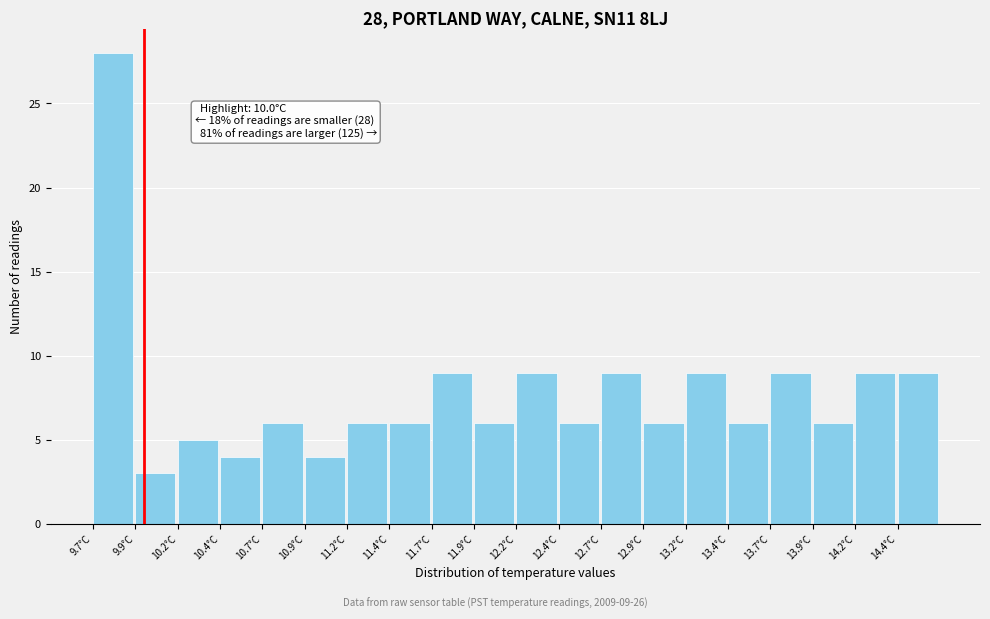

Over which range of the x-axis is the bar tallest?

9.70 to 9.95